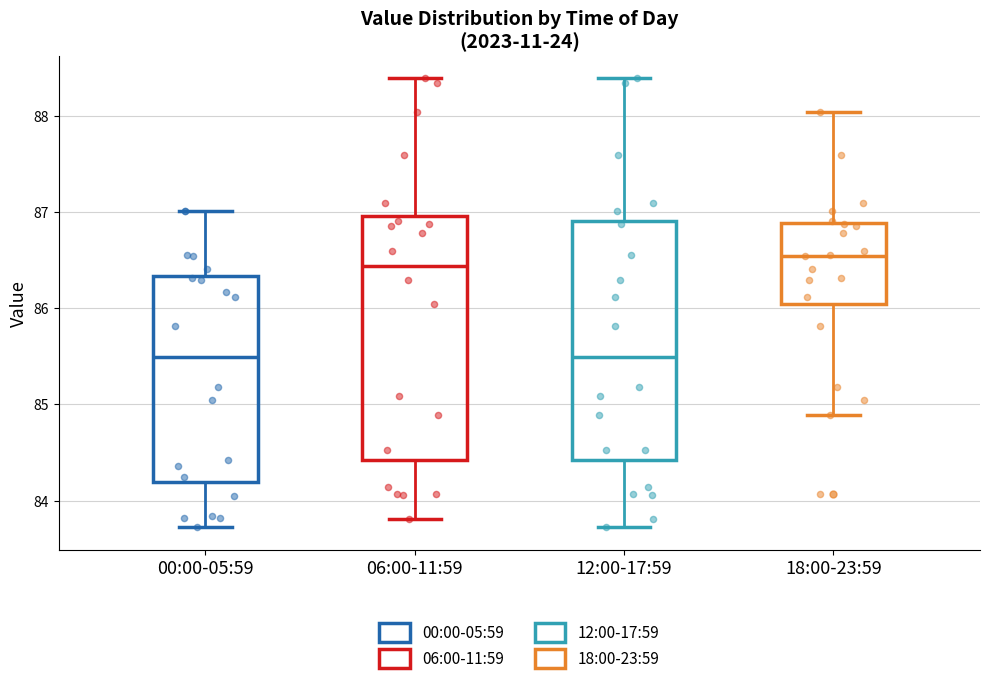

Where is the upper edge of the box for 18:00-23:59 on the y-axis? The values are not printed on the chart, so give them approximately, as read against the axis.

86.9